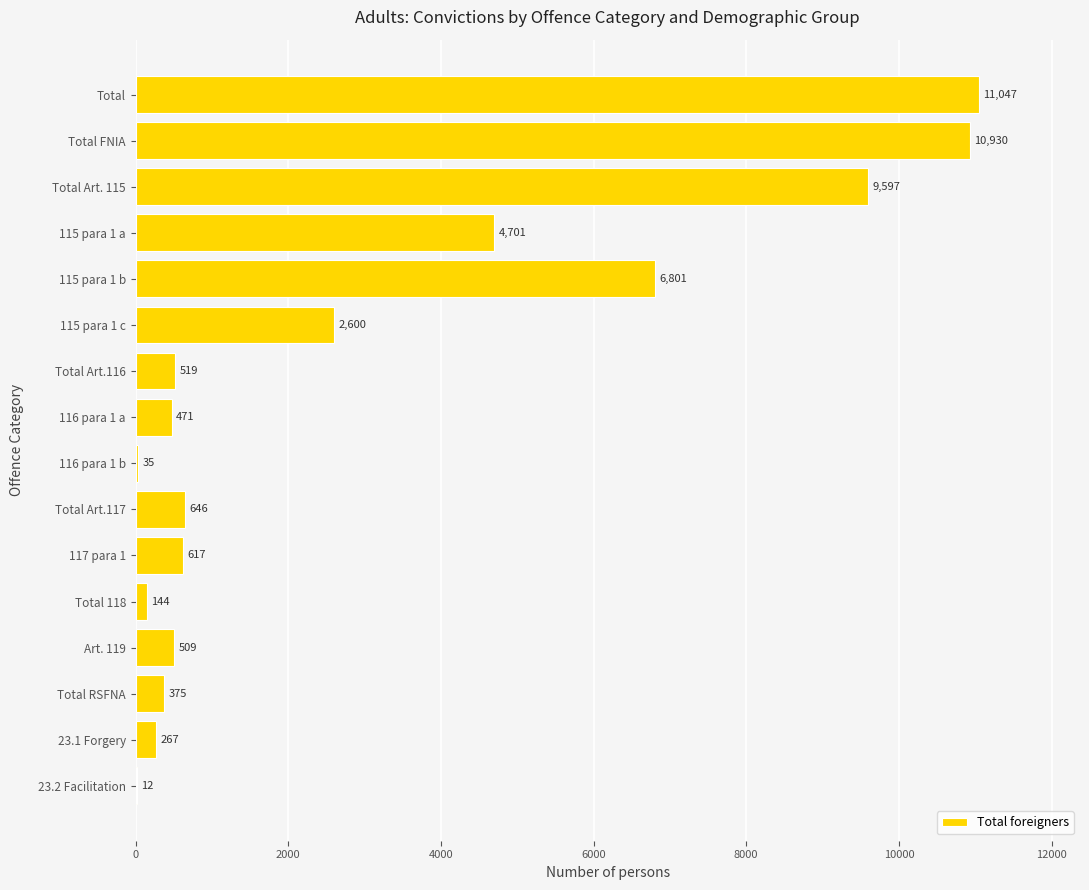

What is the average value?

3079